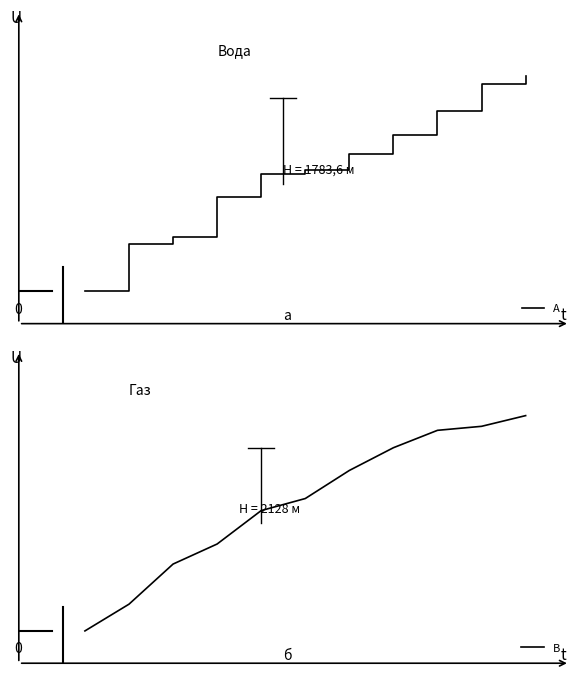

What is the label of the 2nd point from the right?

10